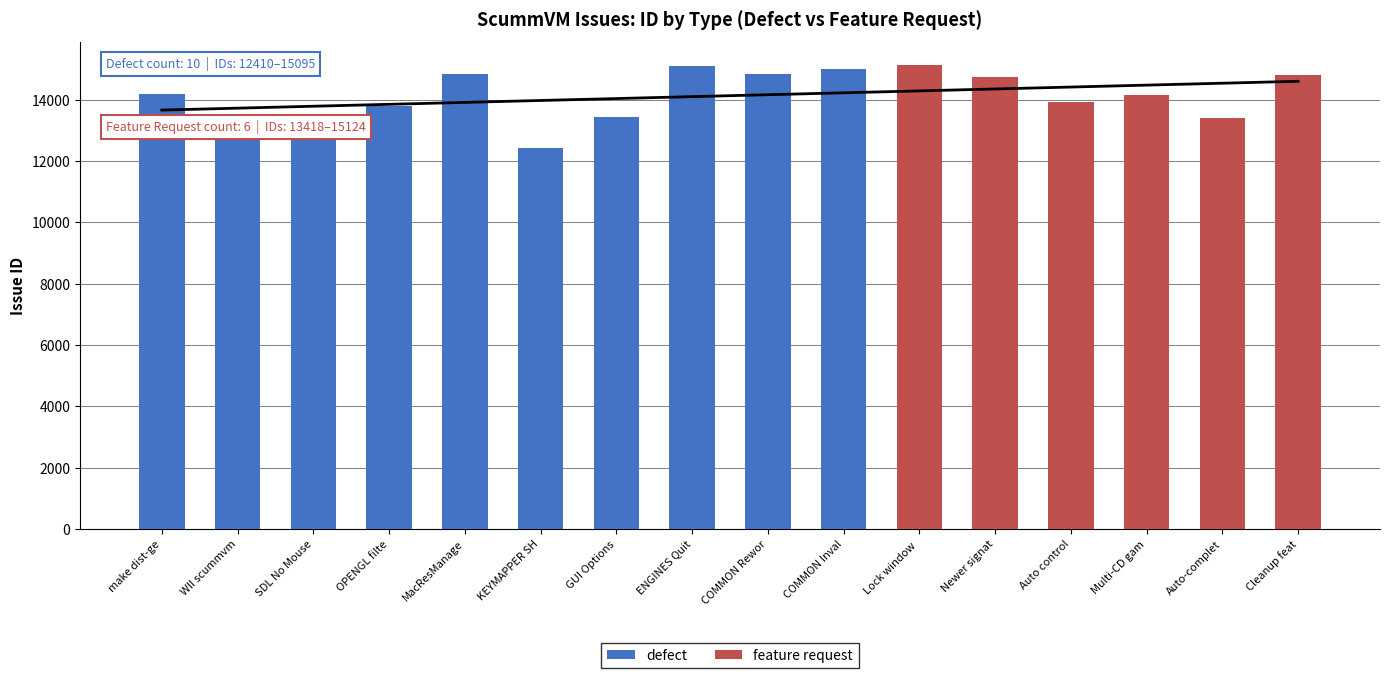

What is the difference between the second highest and second lowest values in the feature request series?

905